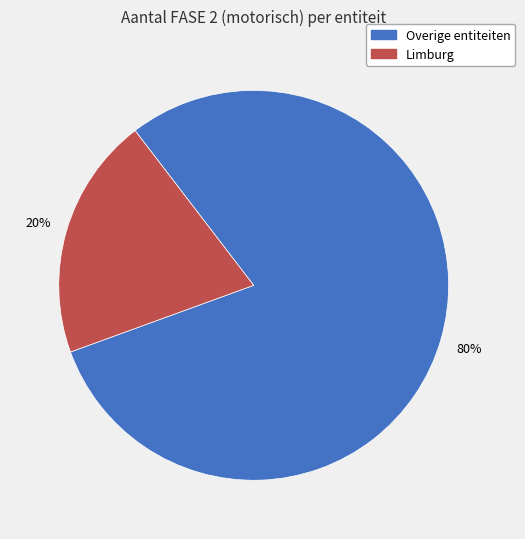

To the nearest percent, what is the difference between the largest and smallest slice percentages?

60%